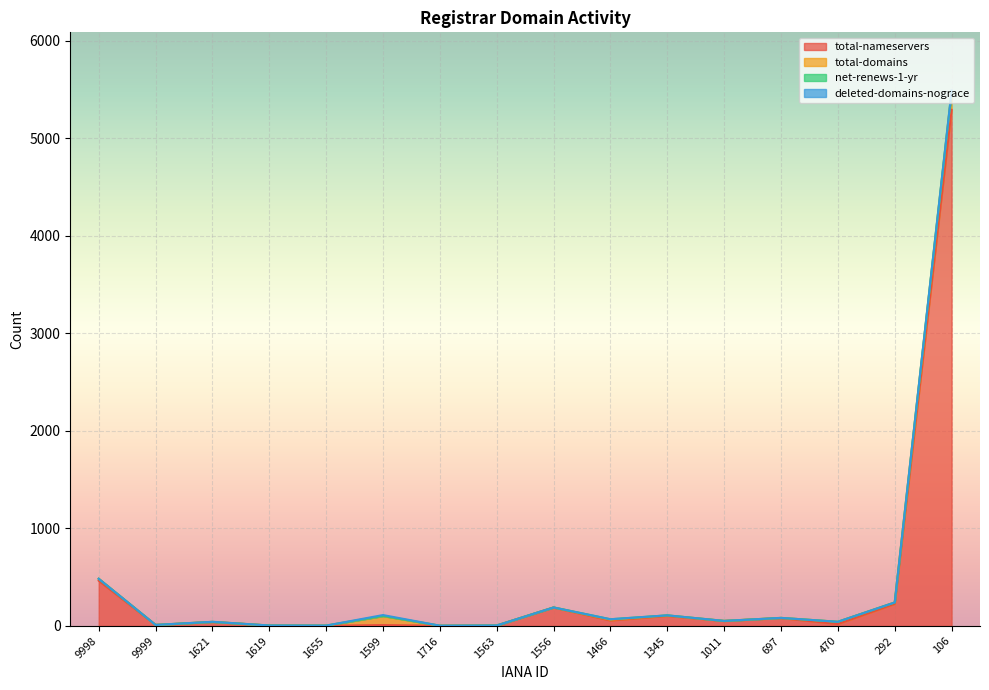

What is the difference between the highest and lowest values at 1716?

2